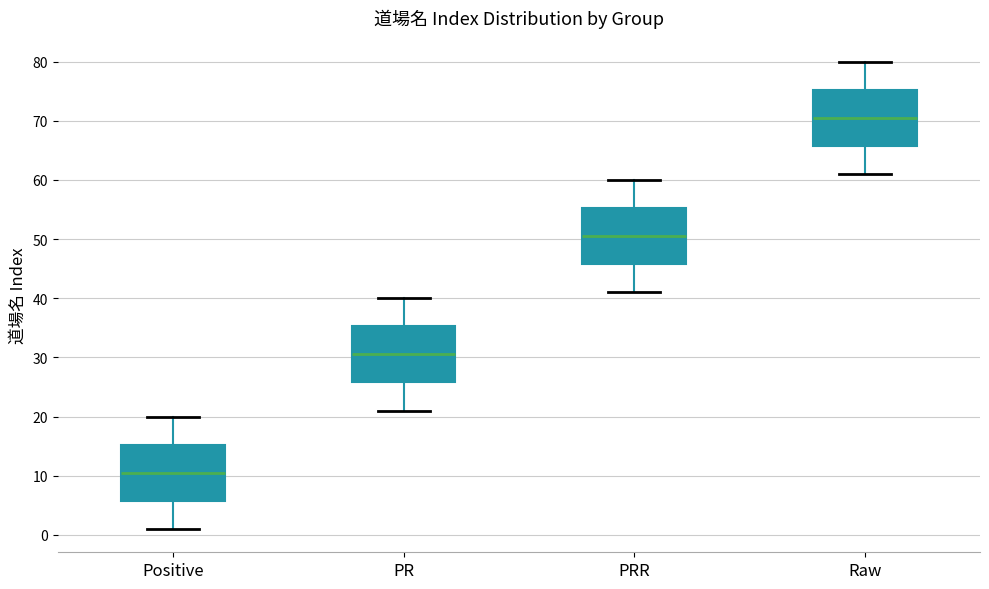

Reading left to right, transcribe this box plot: for each box, give where its median line is, the range the box spans, and where its two whiskers end, as read against the y-axis. The values are not printed on the chart, so give them approximately, as read against the axis.

Positive: median 11, box 6 to 15, whiskers 1 to 20
PR: median 31, box 26 to 35, whiskers 21 to 40
PRR: median 51, box 46 to 55, whiskers 41 to 60
Raw: median 71, box 66 to 75, whiskers 61 to 80